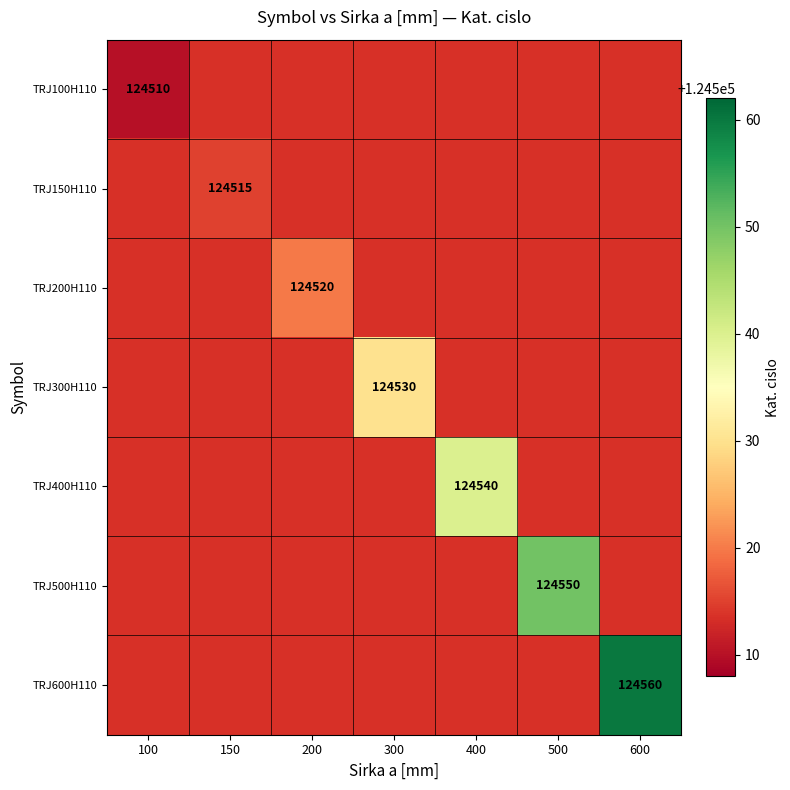

True or false: TRJ600H110 has a value of 124560 at 600.

True